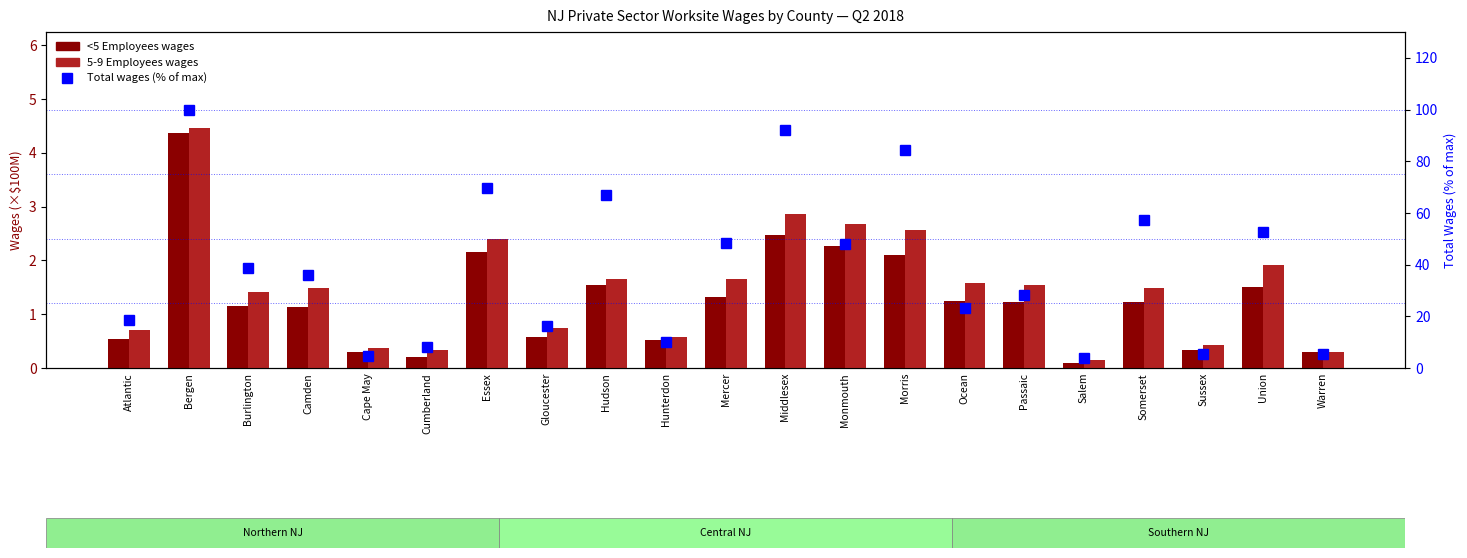

What is the label of the 2nd bar from the right?

Union